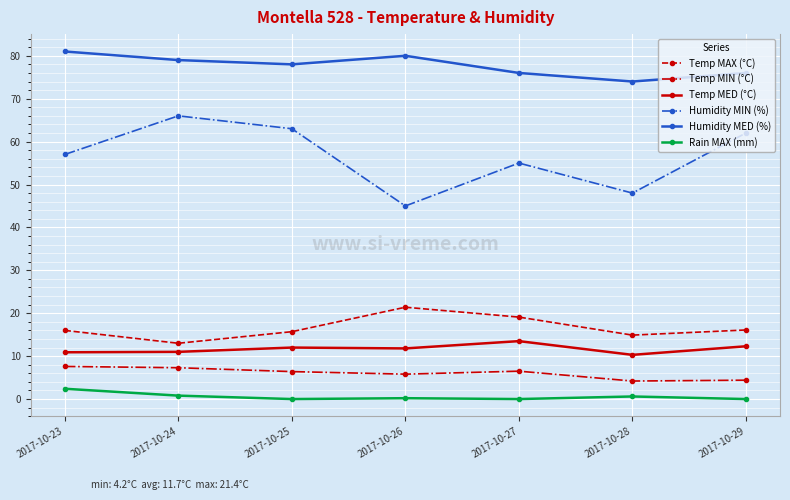

What is the difference between the highest and lowest values at 2017-10-29?

76.0